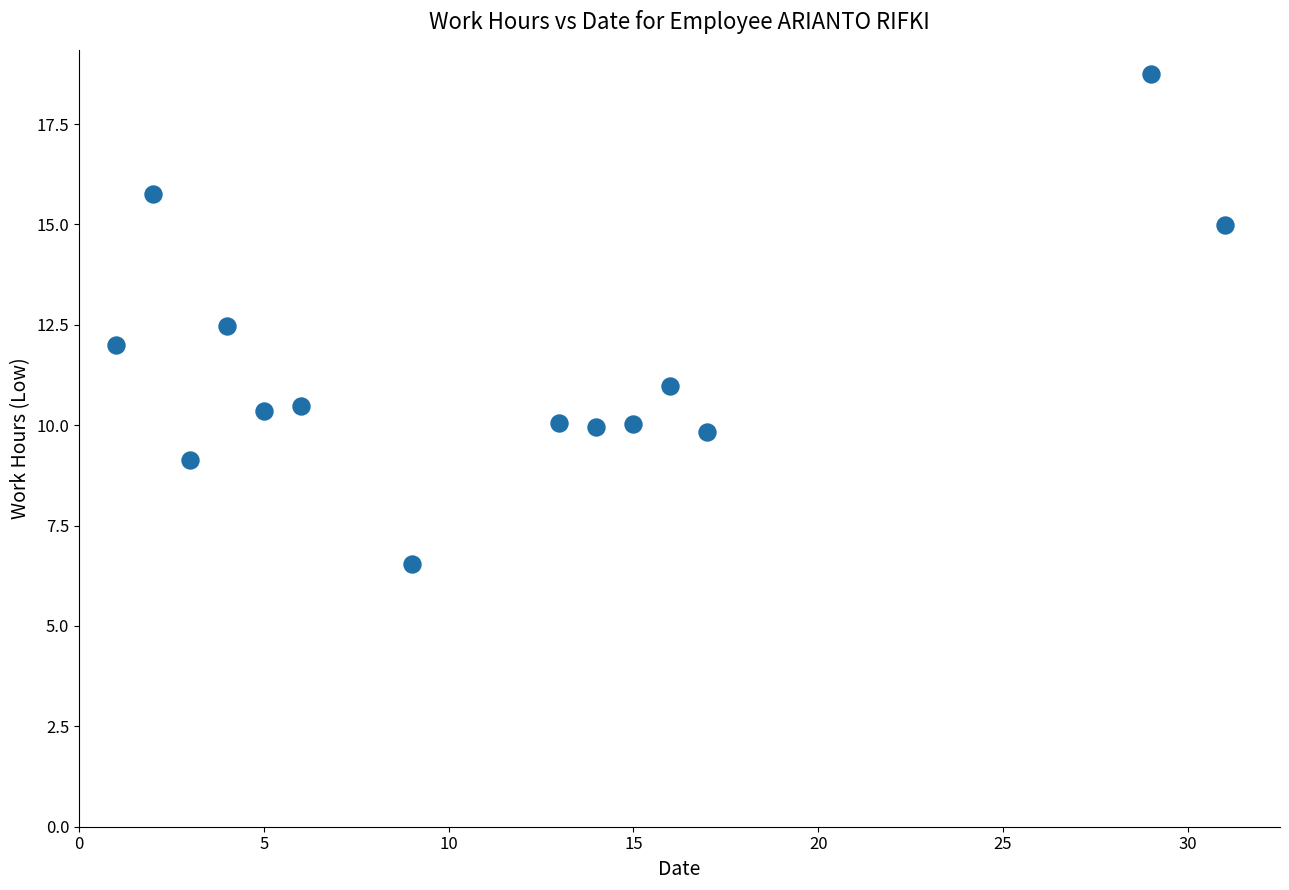

What is the range of X values (max minus min)?

30.0